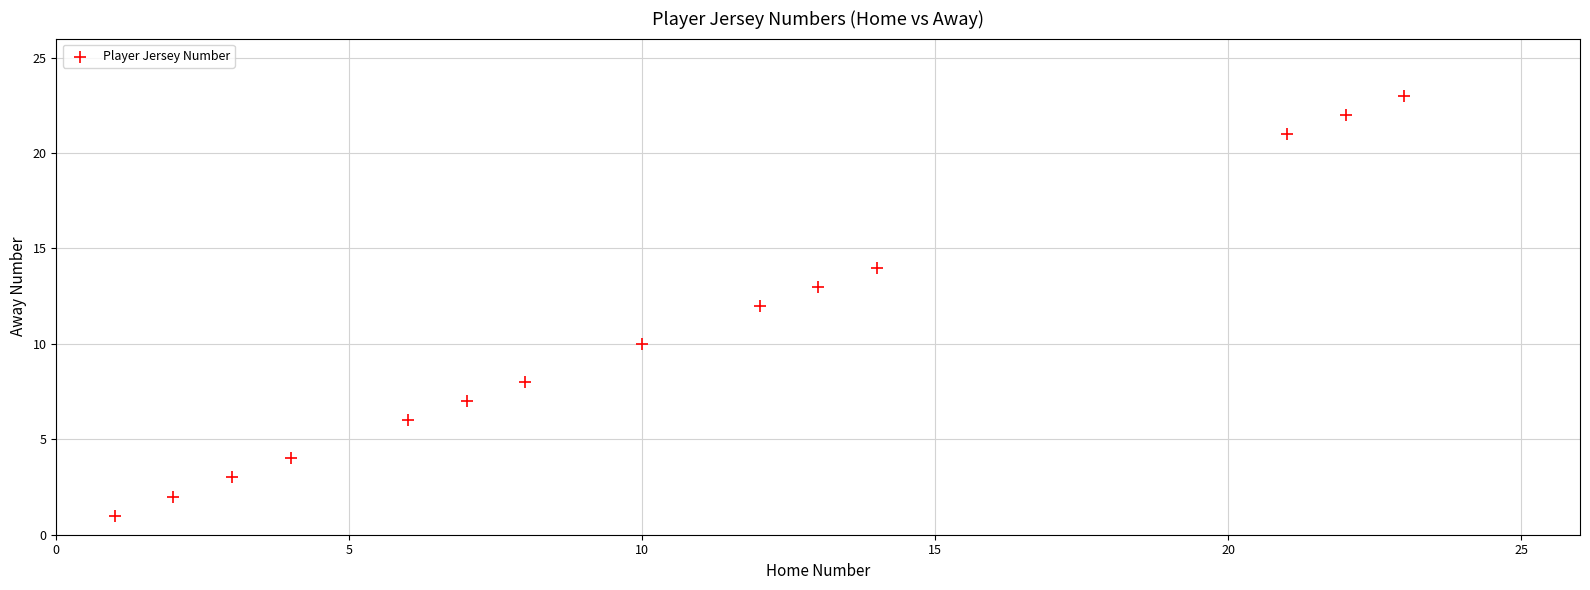

What is the range of X values (max minus min)?

22